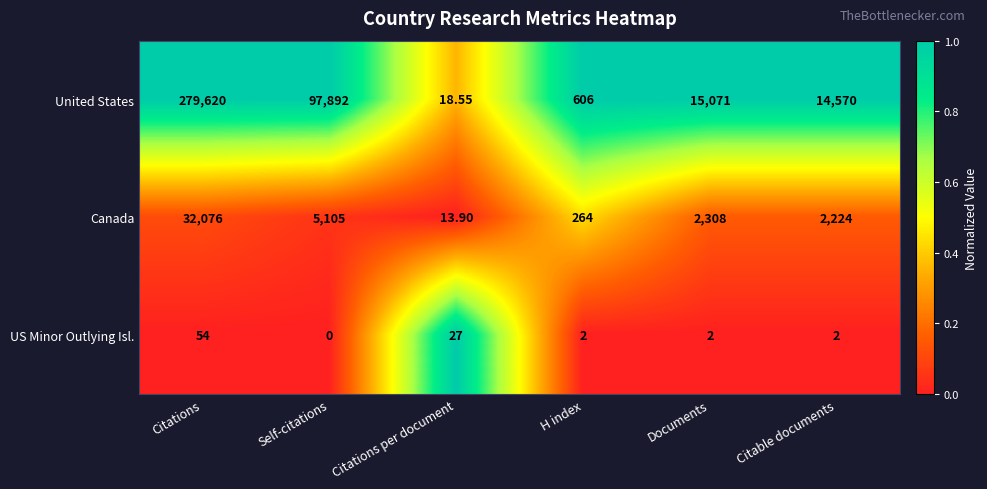

At which category does the chart reach its peak across all series?

Citations